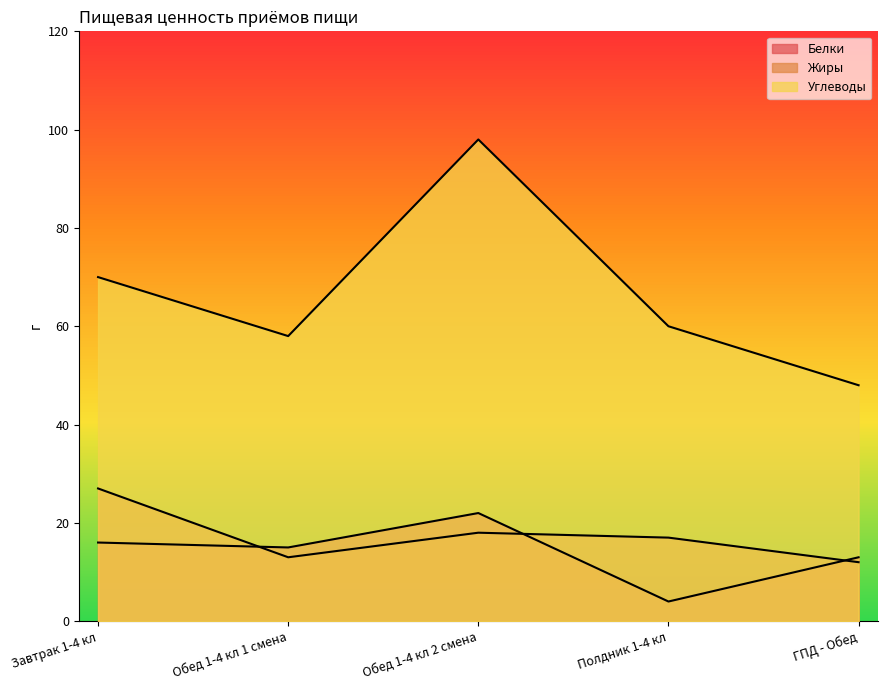

What is the value of the Углеводы point at the 2nd from the left?

58